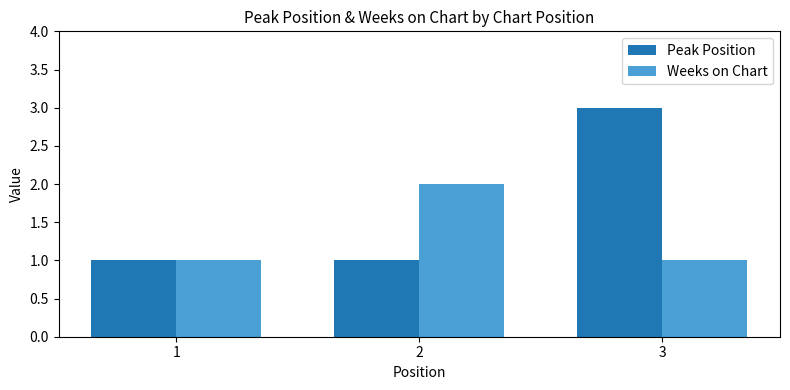

At which category is the sum across all series the highest?

3